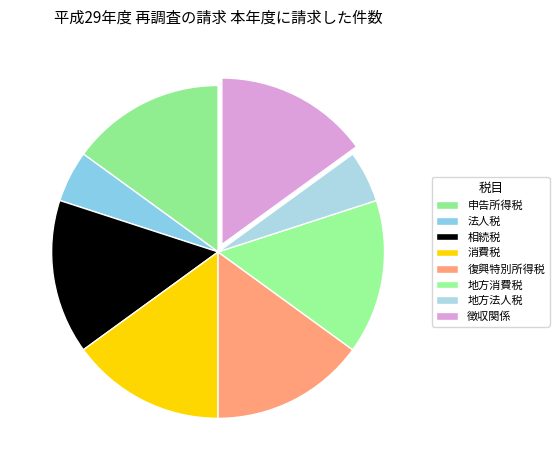

Combined, do 申告所得税 and 地方法人税 account for over 50%?

No